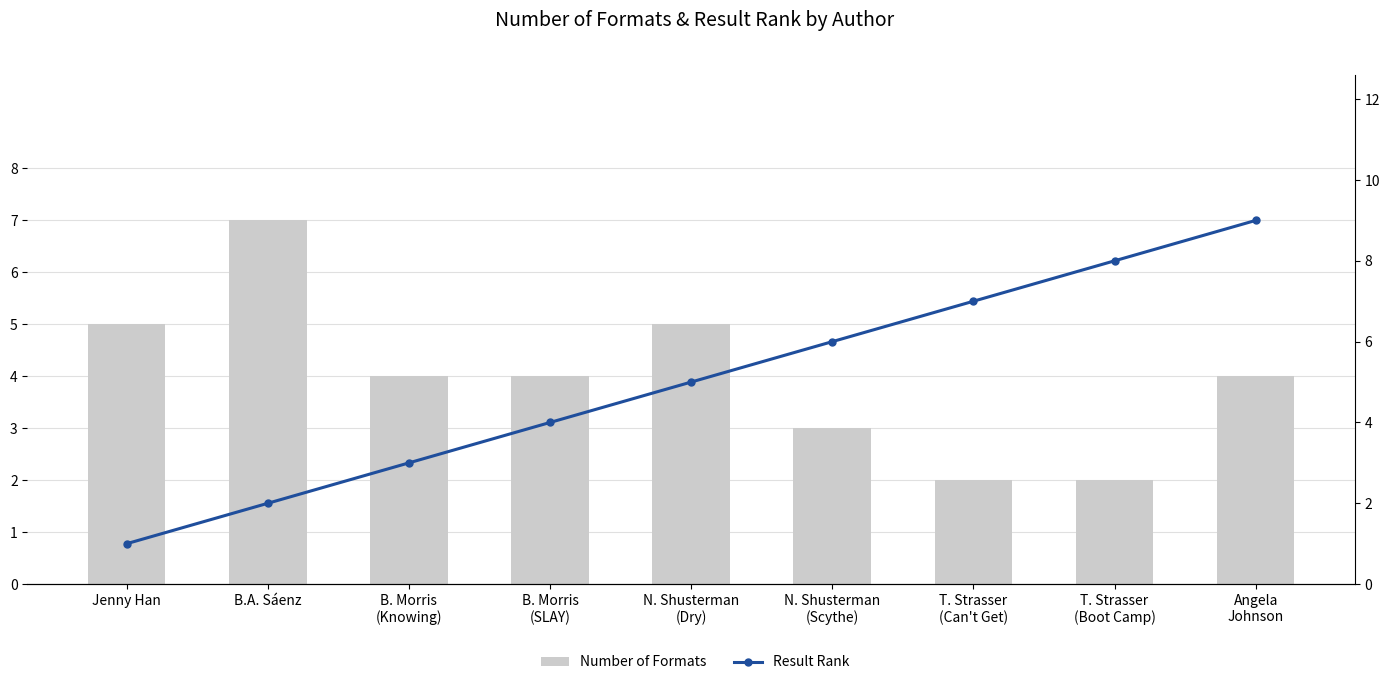

Which series changed the most between B. Morris
(Knowing) and T. Strasser
(Boot Camp)?

Result Rank